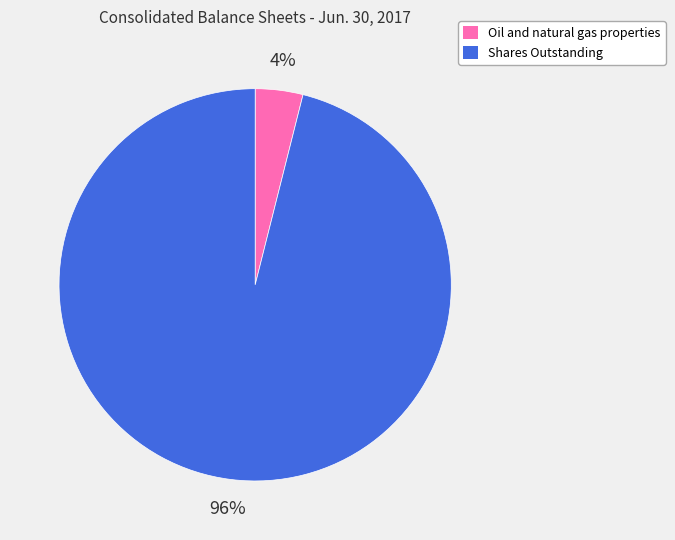

Combined, do Shares Outstanding and Oil and natural gas properties account for over 50%?

Yes